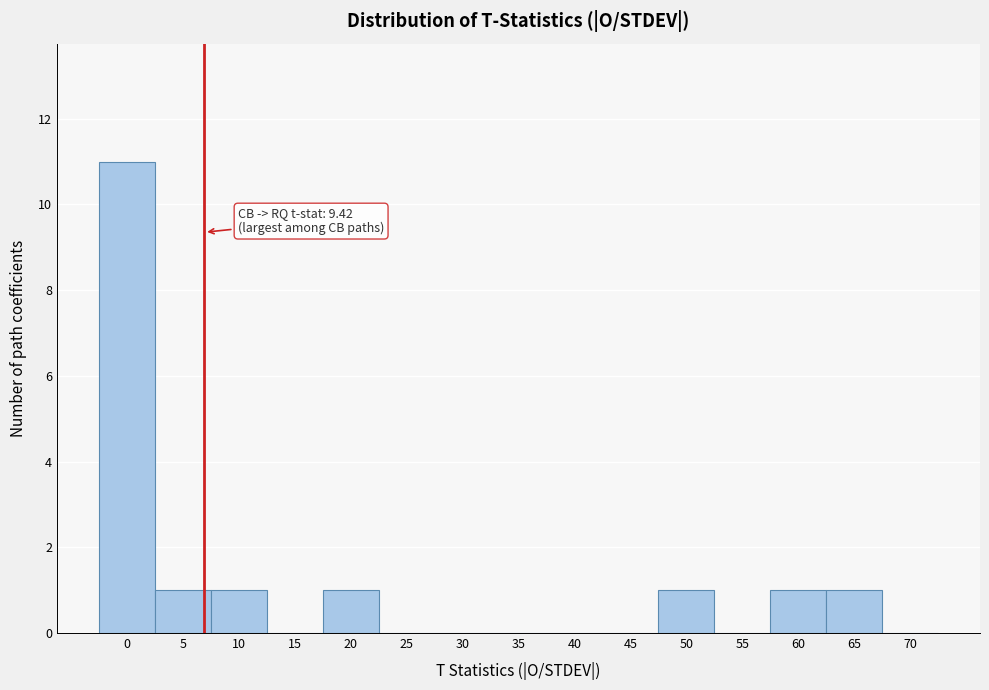

Reading left to right, list all the values displayed in this chart.

0=11	5=1	10=1	15=0	20=1	25=0	30=0	35=0	40=0	45=0	50=1	55=0	60=1	65=1	70=0